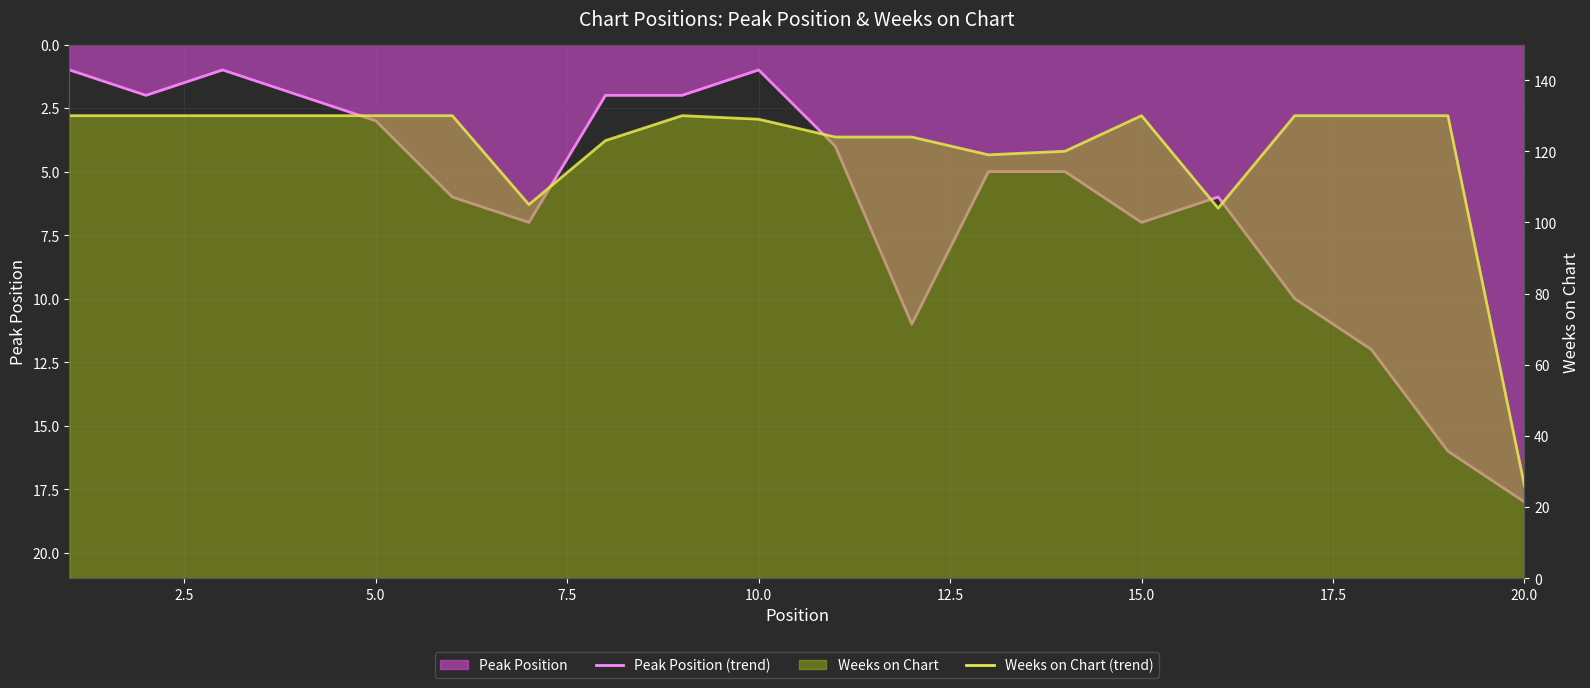

Count the number of data series in this chart.

2